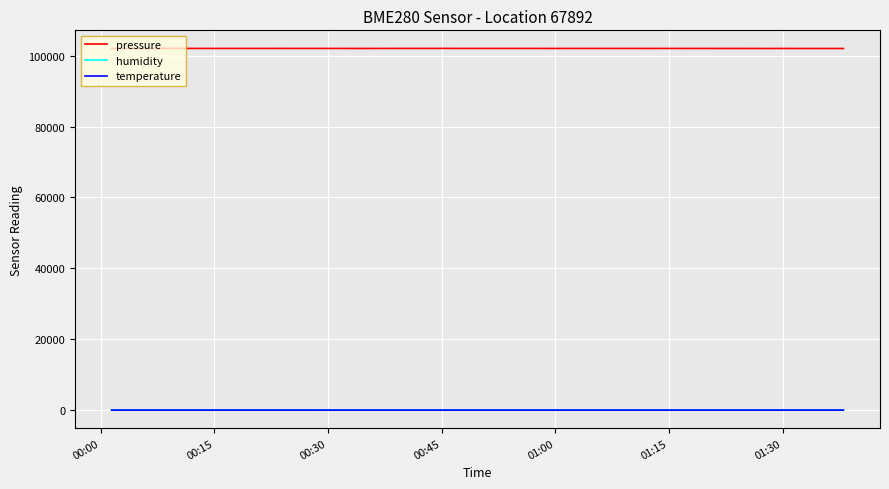

What is the maximum value shown in the chart?

102042.3